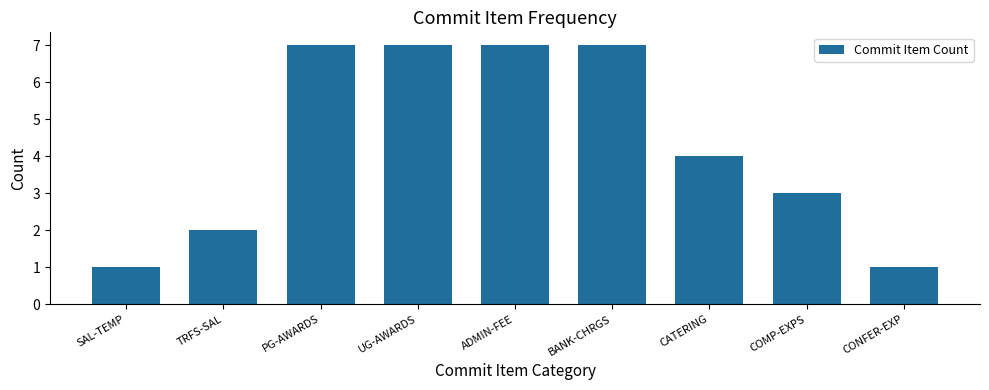

Reading left to right, what are all the values shown in this chart?

SAL-TEMP=1	TRFS-SAL=2	PG-AWARDS=7	UG-AWARDS=7	ADMIN-FEE=7	BANK-CHRGS=7	CATERING=4	COMP-EXPS=3	CONFER-EXP=1